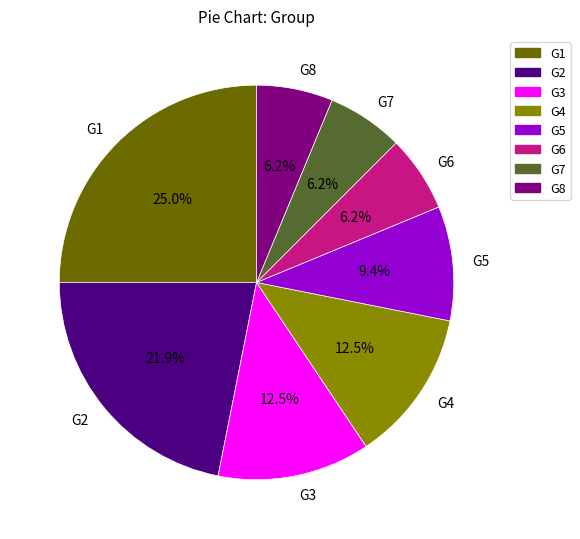

To the nearest percent, what portion does G2 represent?

22%